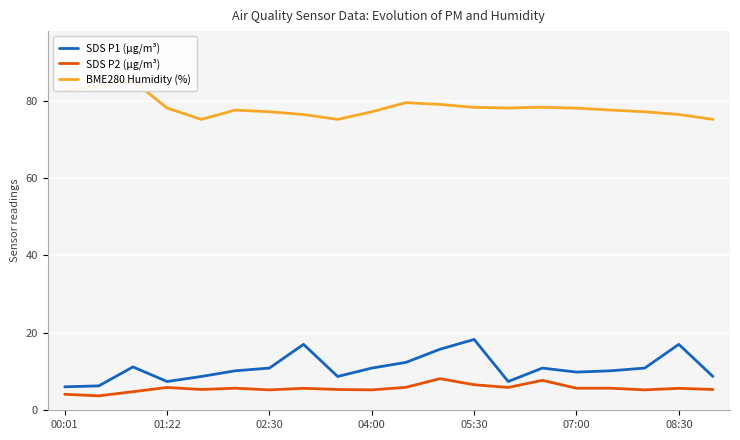

Reading right to left, list all the values displayed in this chart.

SDS P1 (µg/m³): 8.7	17.0	10.9	10.2	9.9	10.9	7.4	18.3	15.8	12.4	10.9	8.7	17.0	10.9	10.2	8.7	7.4	11.2	6.3	6.1
SDS P2 (µg/m³): 5.4	5.7	5.3	5.7	5.7	7.7	5.9	6.6	8.2	5.9	5.3	5.4	5.7	5.3	5.7	5.4	5.9	4.8	3.7	4.1
BME280 Humidity (%): 75.2	76.4	77.1	77.6	78.0	78.3	78.1	78.3	79.0	79.5	77.1	75.2	76.4	77.1	77.6	75.2	78.1	85.2	83.8	82.6